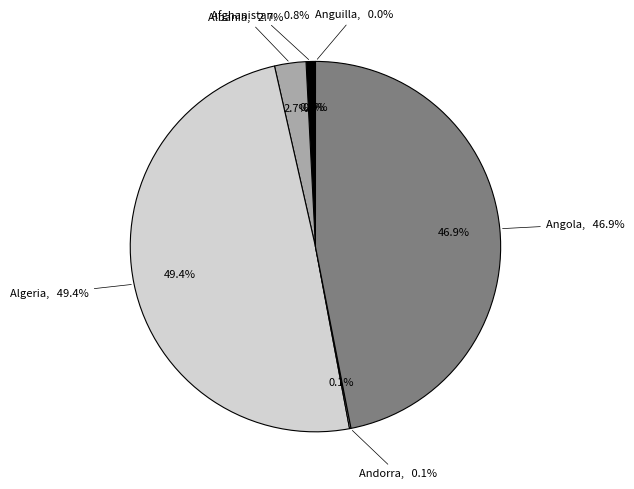

Is it true that Anguilla is 1% of the pie?

False